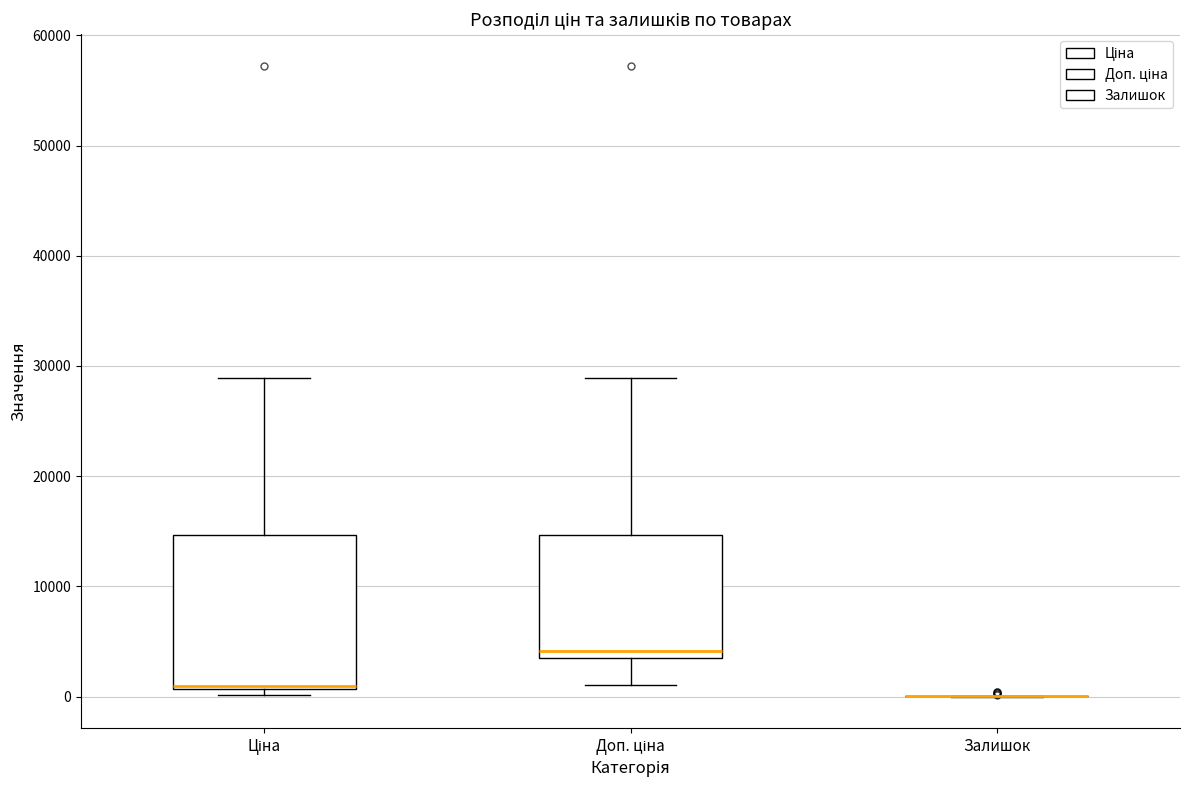

Reading left to right, transcribe this box plot: for each box, give where its median line is, the range the box spans, and where its two whiskers end, as read against the y-axis. The values are not printed on the chart, so give them approximately, as read against the axis.

Ціна: median 1000 (just above the box's lower edge), box 1000 to 15000, whiskers 0 to 29000
Доп. ціна: median 4000, box 3000 to 15000, whiskers 1000 to 29000
Залишок: box collapsed to a line at 0, whiskers 0 to 0